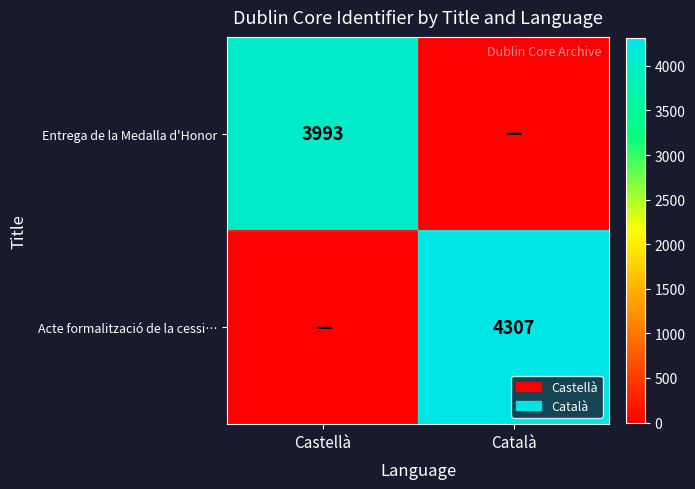

The Acte formalització de la cessi… series shows 2829 at Català. True or false?

False